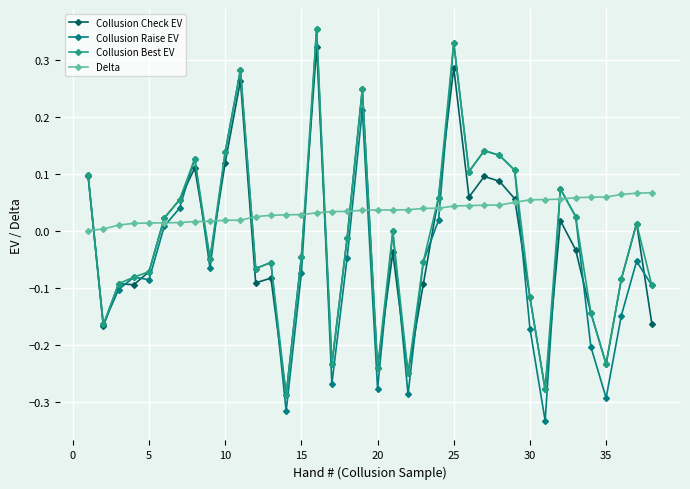

Which series has the largest total across all categories?

Delta